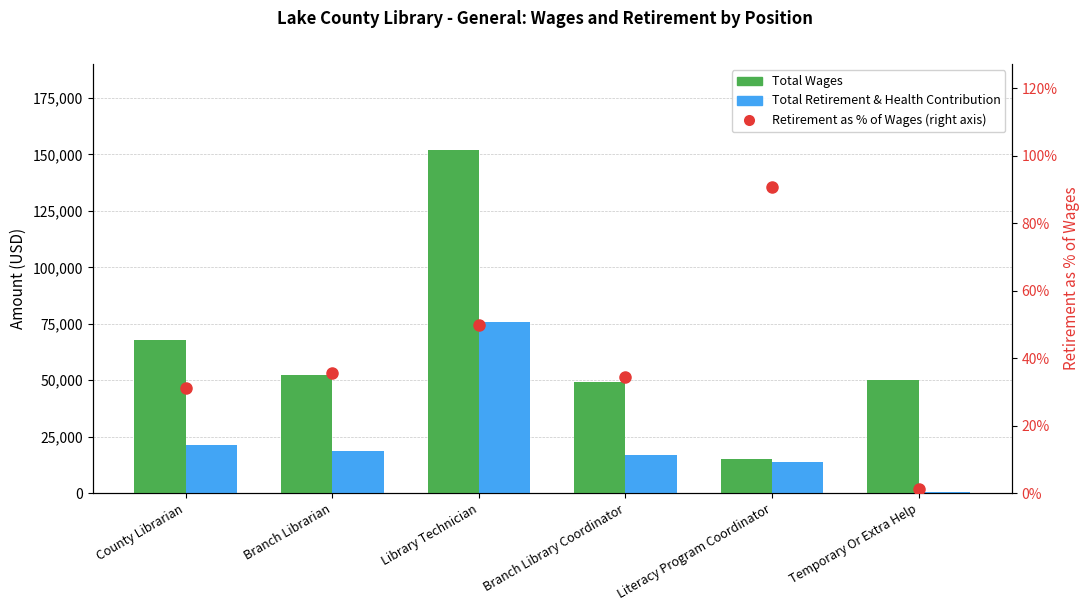

Between Branch Librarian and Temporary Or Extra Help, which series saw the biggest shift?

Total Retirement & Health Contribution